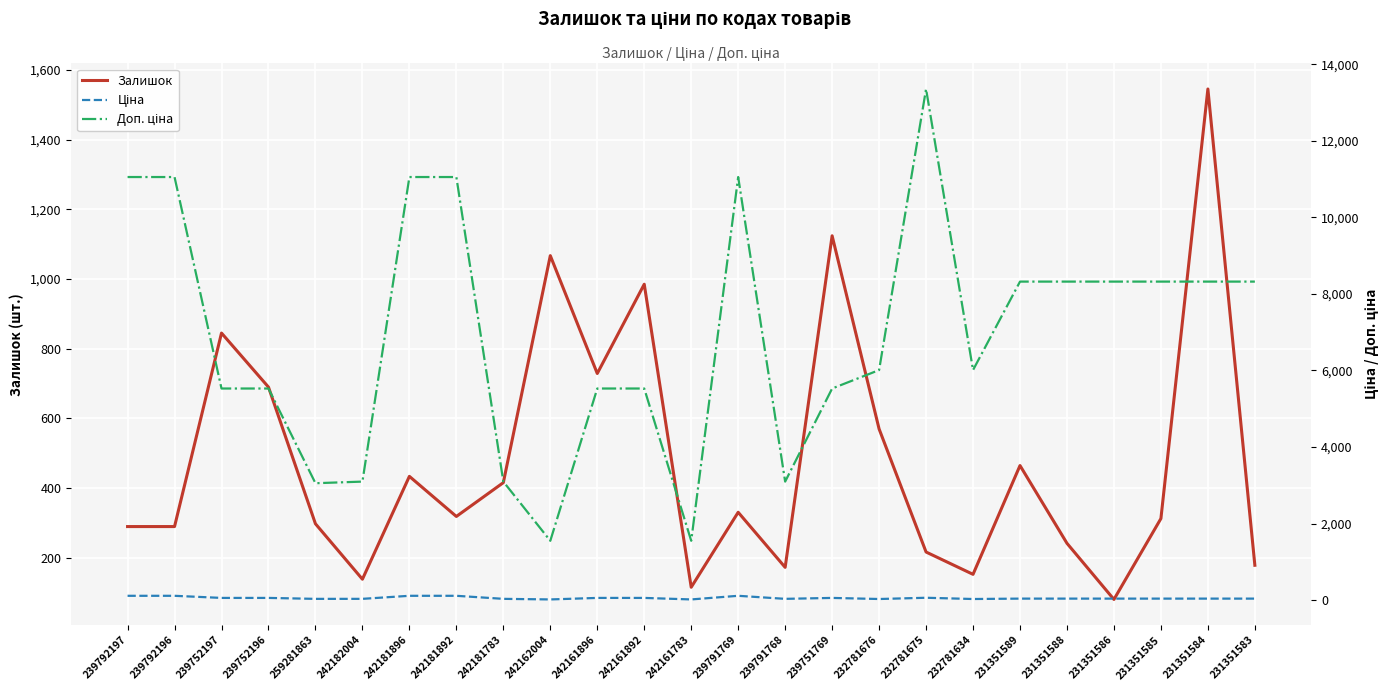

What is the difference between the second highest and second lowest values in the Ціна series?

95.1